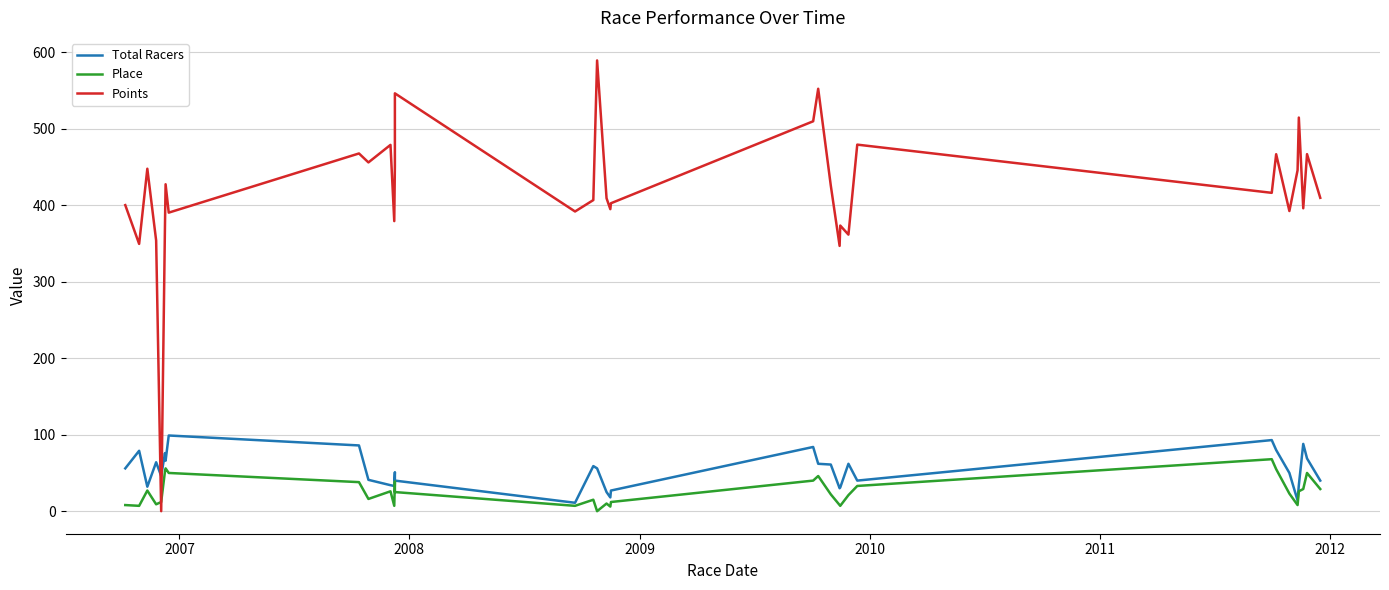

How many data points in Place are above 23?

17